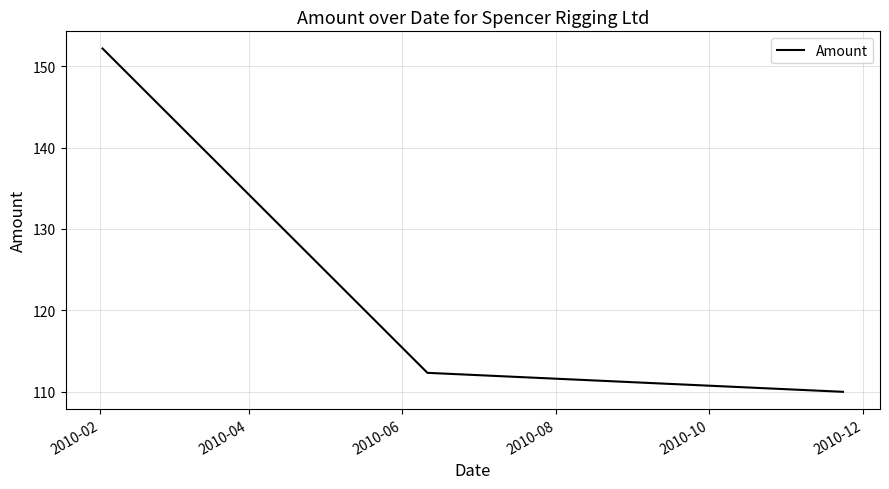

What is the average value?

124.8